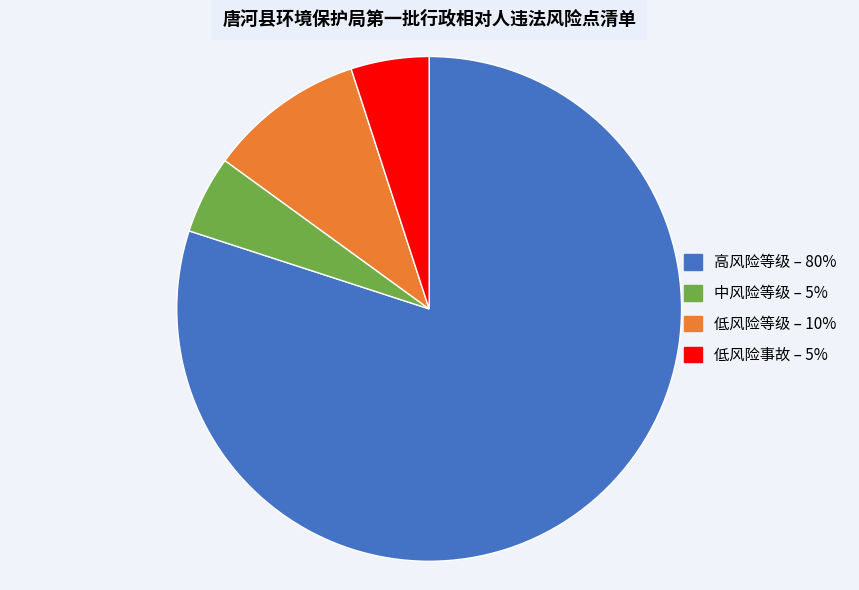

Which category accounts for the majority?

高风险等级